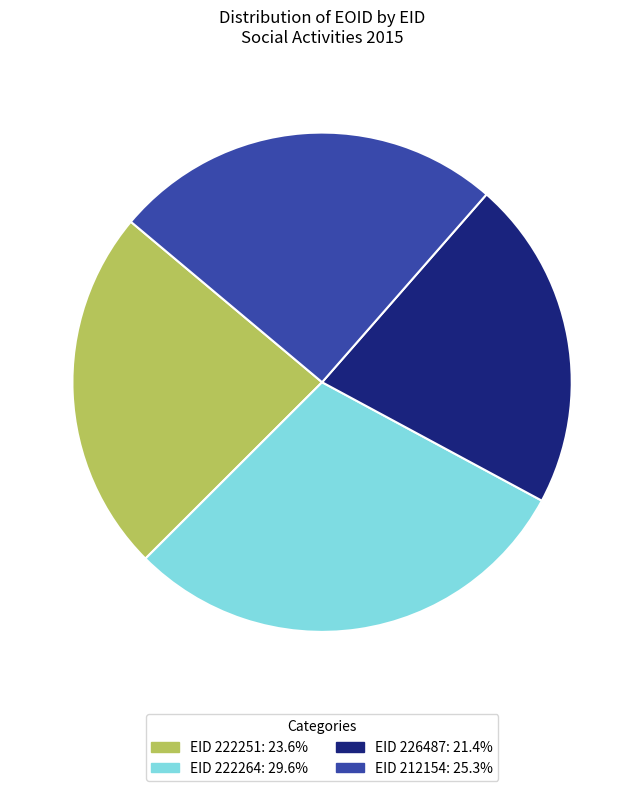

Is the sum of EID 226487: 21.4% and EID 212154: 25.3% greater than half?

No